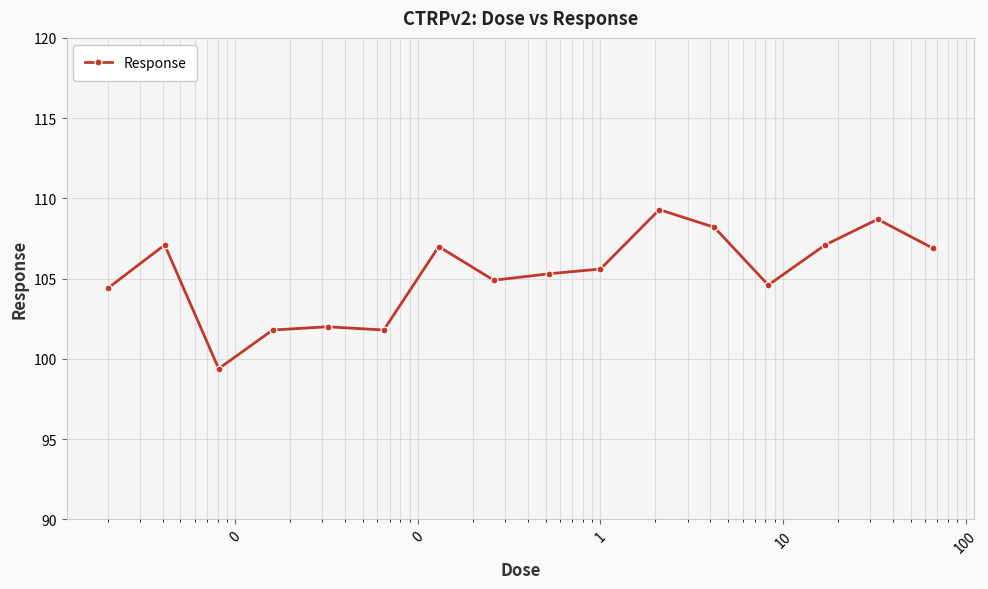

What is the maximum value shown in the chart?

109.3